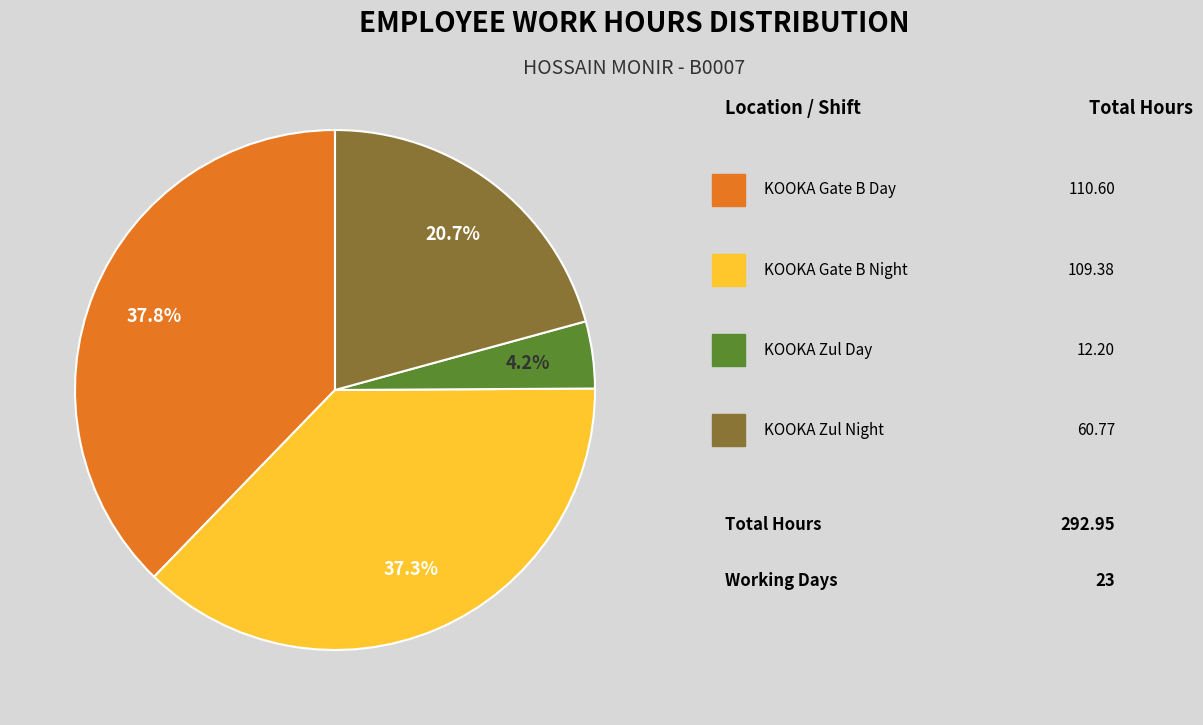

Does any single category account for the majority?

No